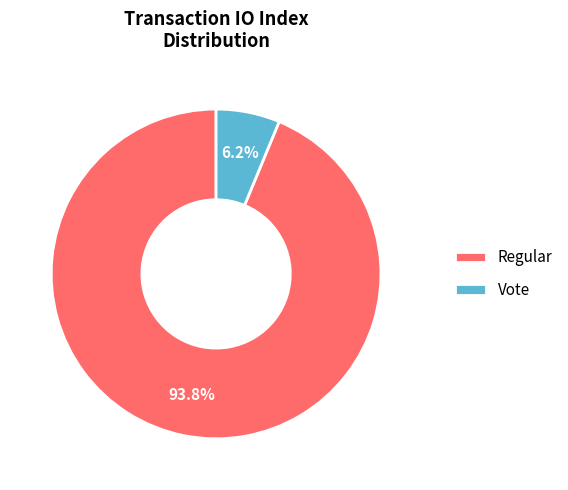

Rank the categories by value from highest to lowest.

Regular, Vote